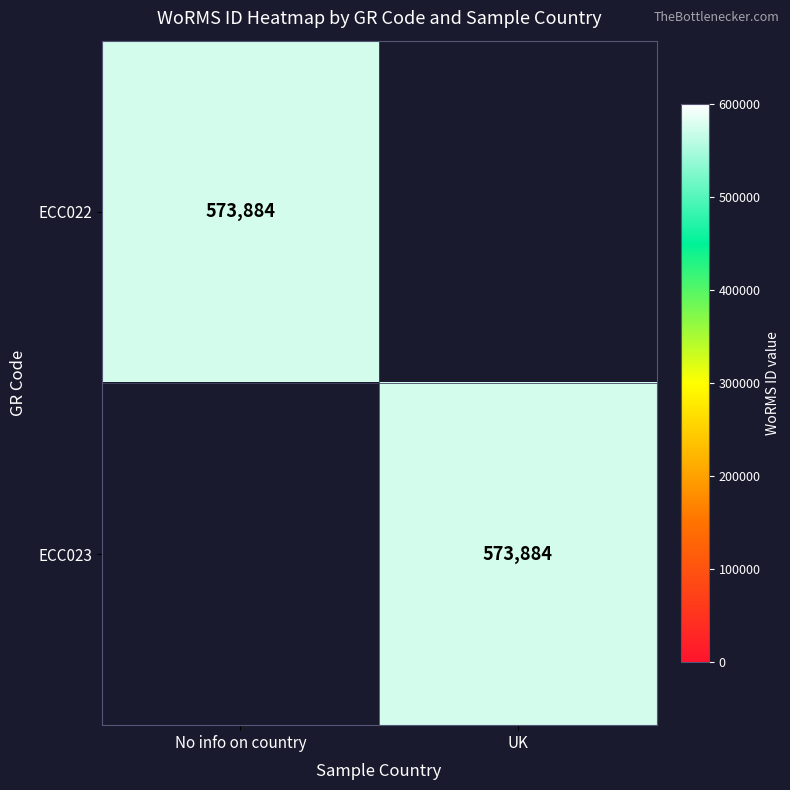

Count the number of data series in this chart.

2